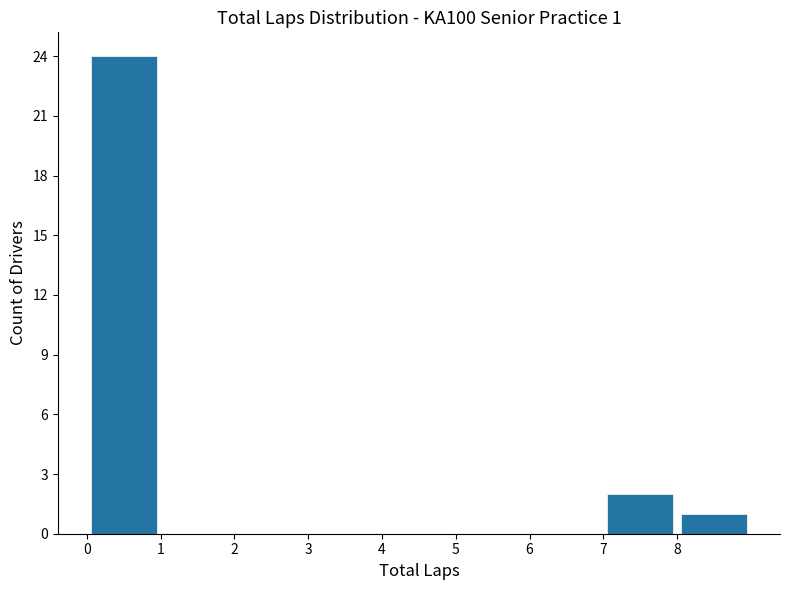

Over which range of the x-axis is the bar tallest?

0 to 1